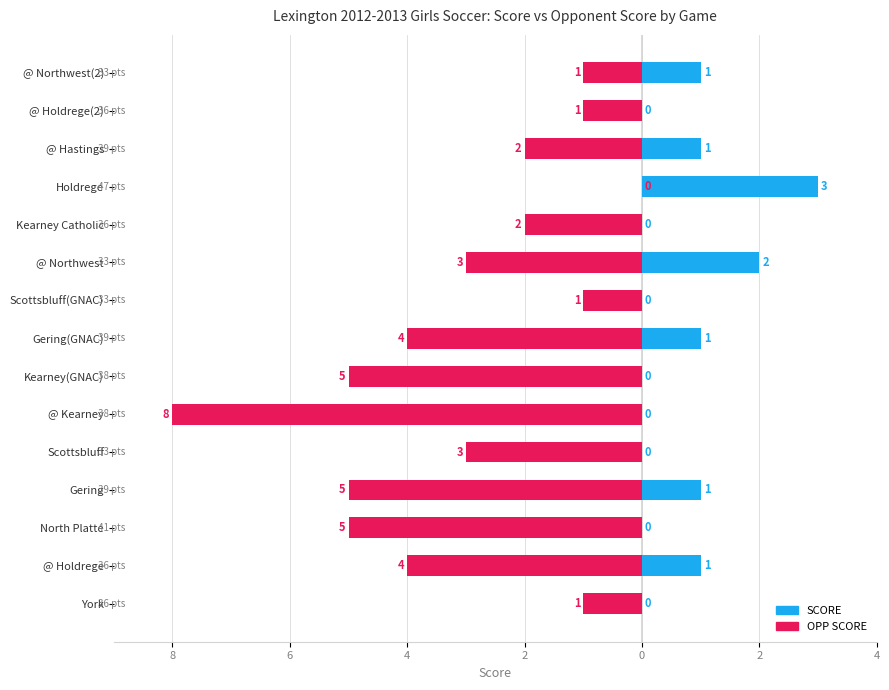

Which series has the widest spread of values?

OPP SCORE